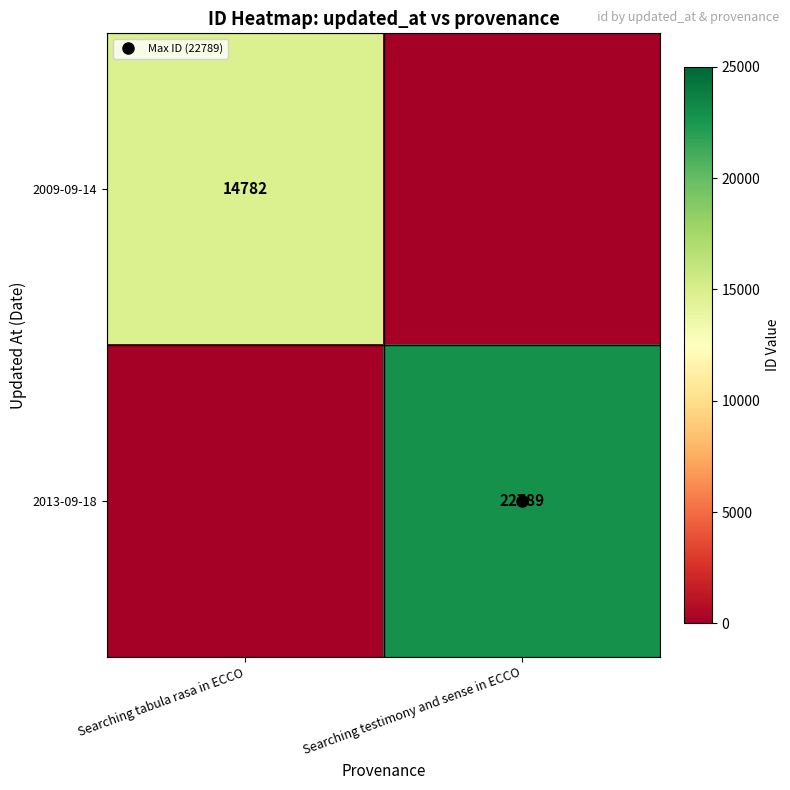

Where is 2009-09-14 nearest to the value 7391?

Searching testimony and sense in ECCO